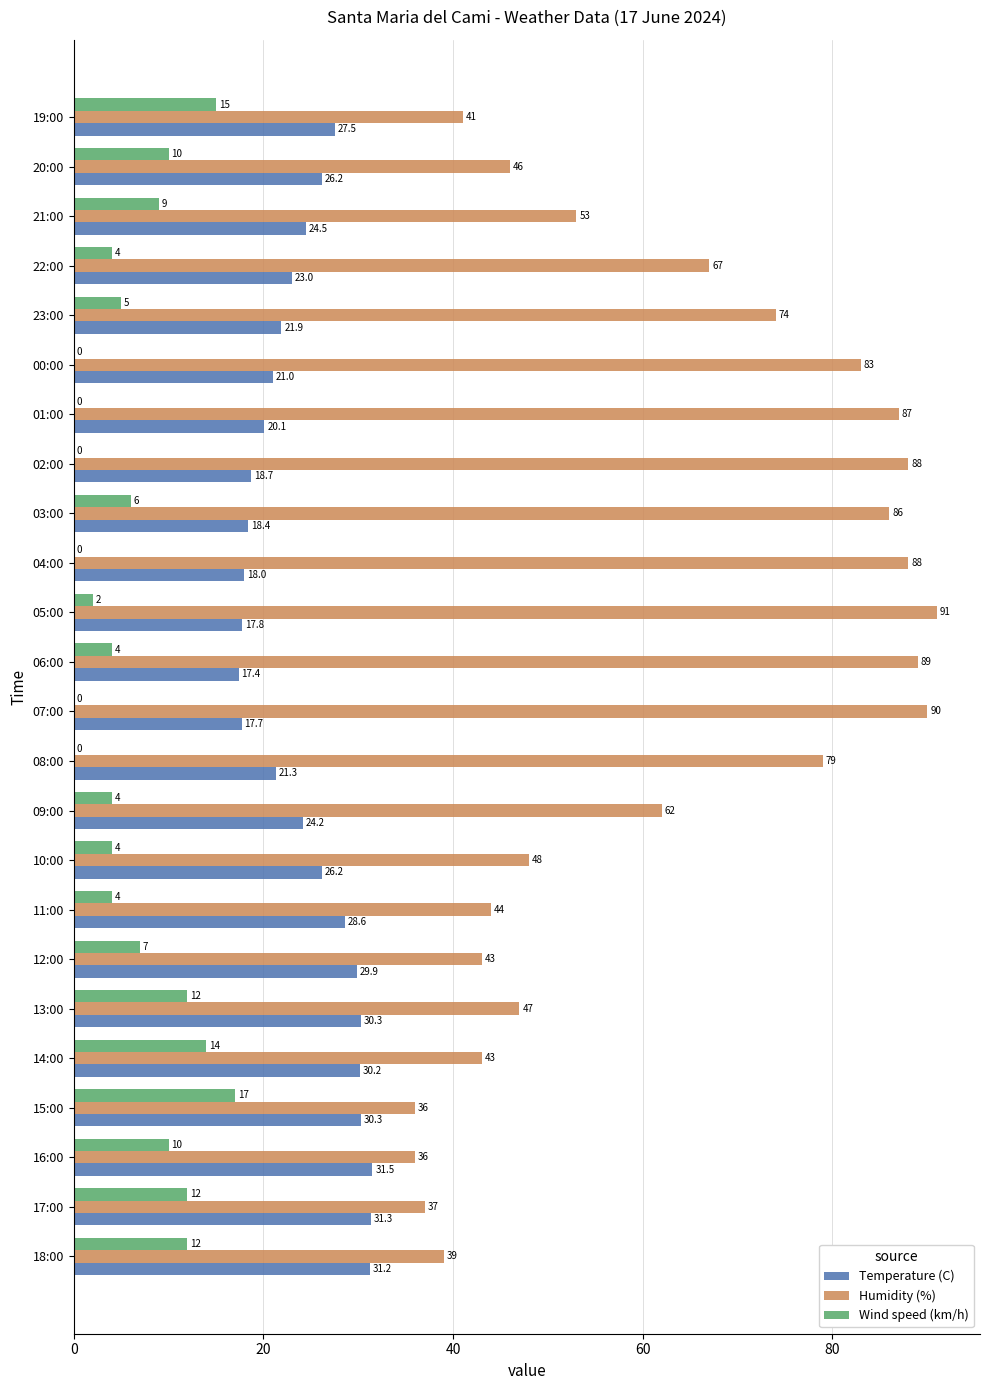

True or false: Humidity (%) has a value of 62.3 at 15:00.

False